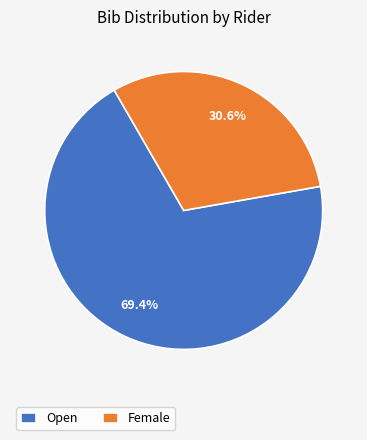

What is the ratio of the value at Female to the value at Open?

0.4